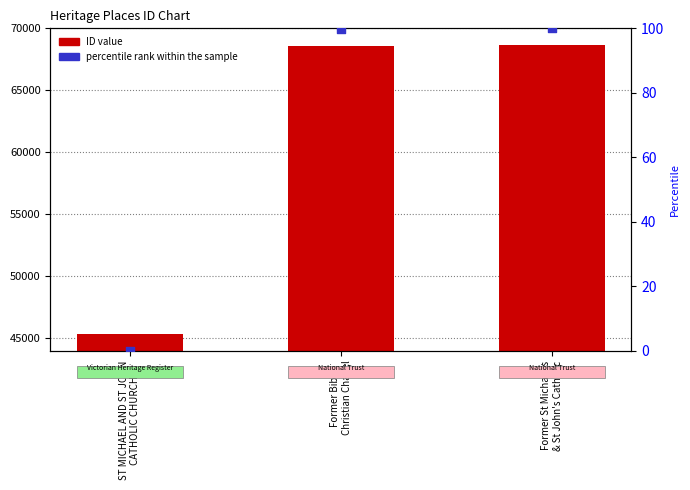

At which category is the sum across all series the highest?

Former St Michael's
& St John's Catholic